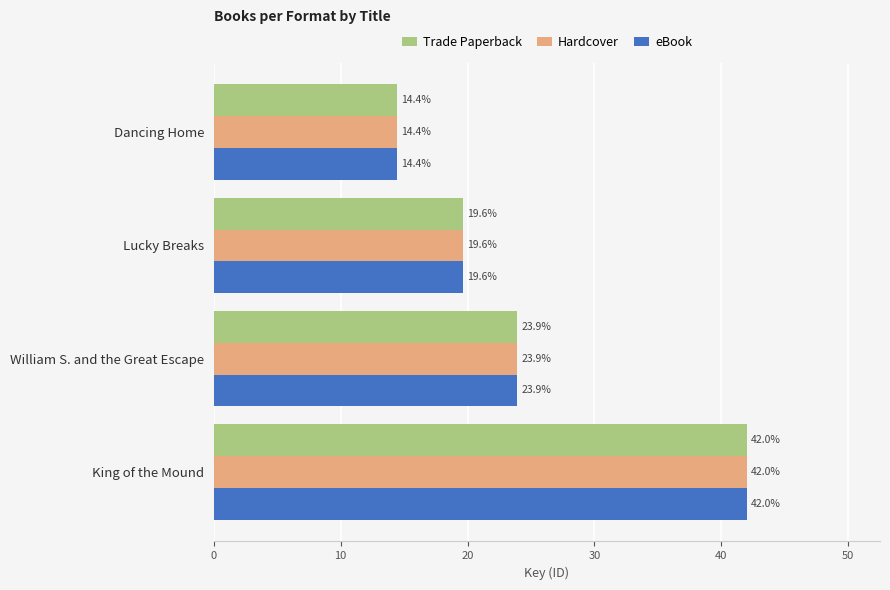

Is the value of eBook at William S. and the Great Escape greater than the value of Hardcover at Dancing Home?

Yes